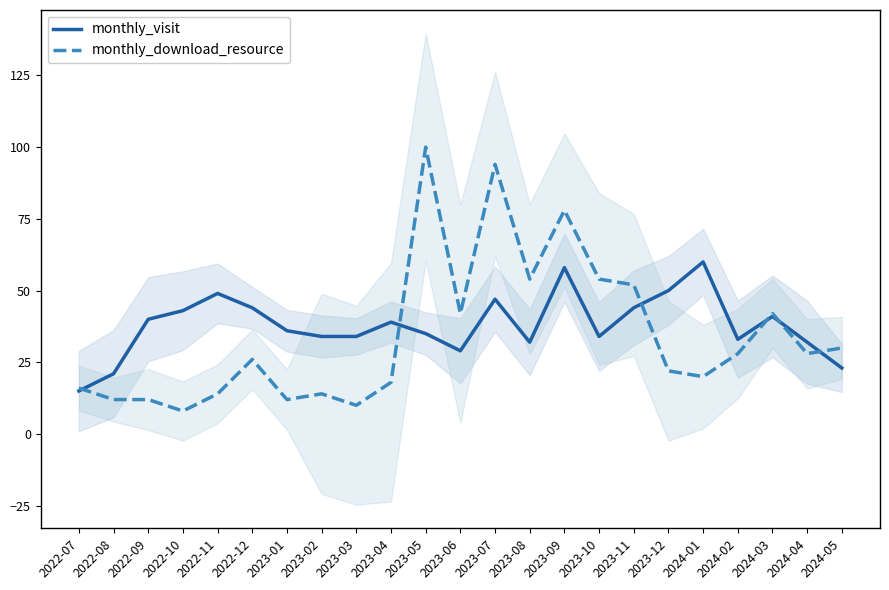

Reading right to left, extract all data points from this chart.

monthly_visit: 23	32	41	33	60	50	44	34	58	32	47	29	35	39	34	34	36	44	49	43	40	21	15
monthly_download_resource: 30	28	42	28	20	22	52	54	78	54	94	42	100	18	10	14	12	26	14	8	12	12	16